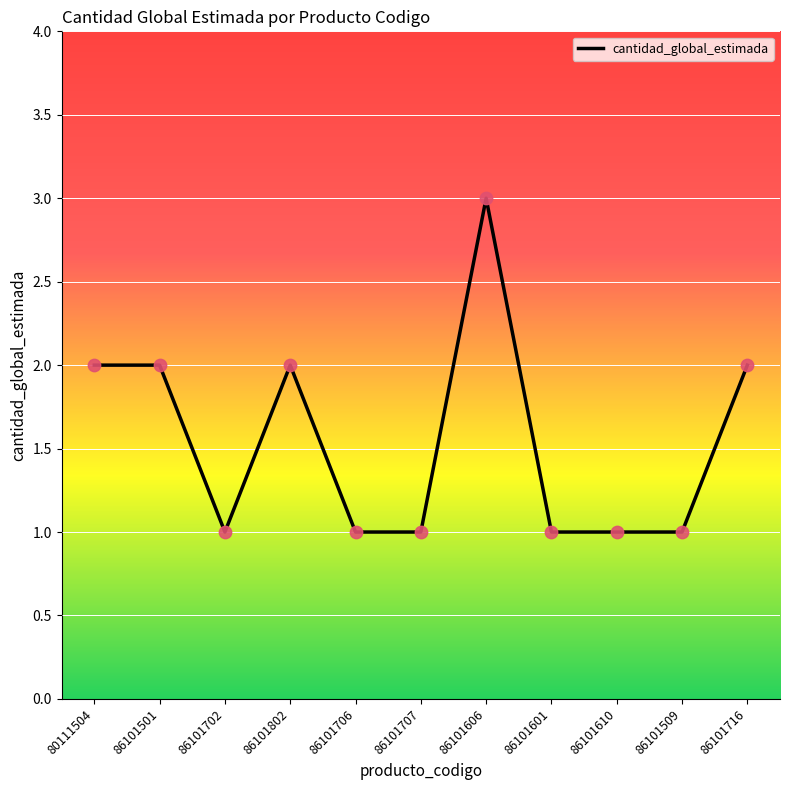

Approximately how many times larger is the value at 86101707 compared to 86101501?

0.5